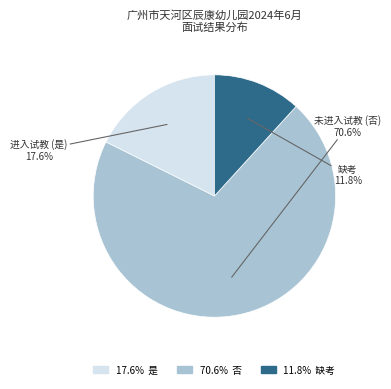

Count the number of slices in the pie.

3